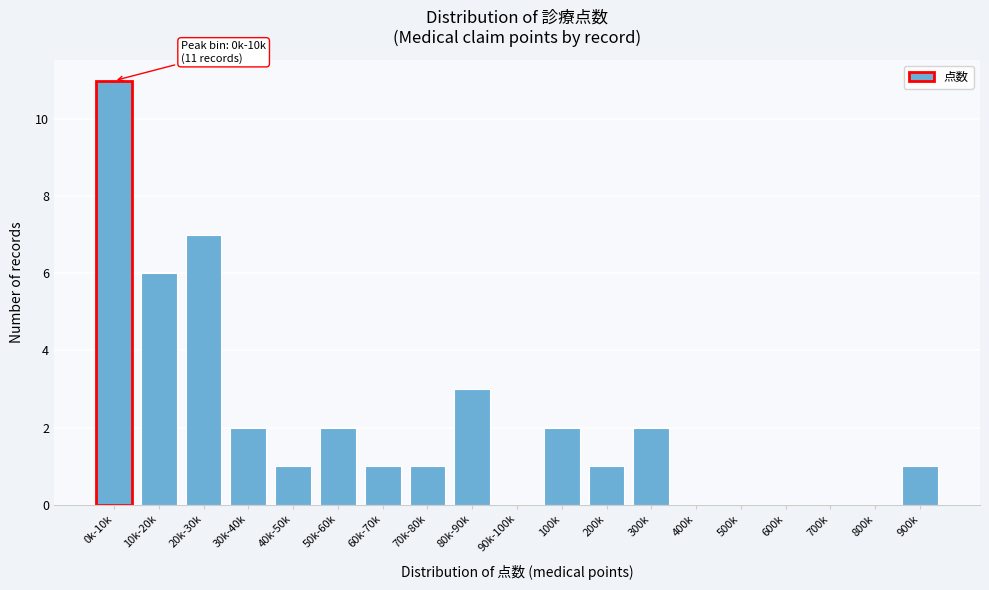

Reading left to right, extract all data points from this chart.

0k-10k=11	10k-20k=6	20k-30k=7	30k-40k=2	40k-50k=1	50k-60k=2	60k-70k=1	70k-80k=1	80k-90k=3	90k-100k=0	100k=2	200k=1	300k=2	400k=0	500k=0	600k=0	700k=0	800k=0	900k=1